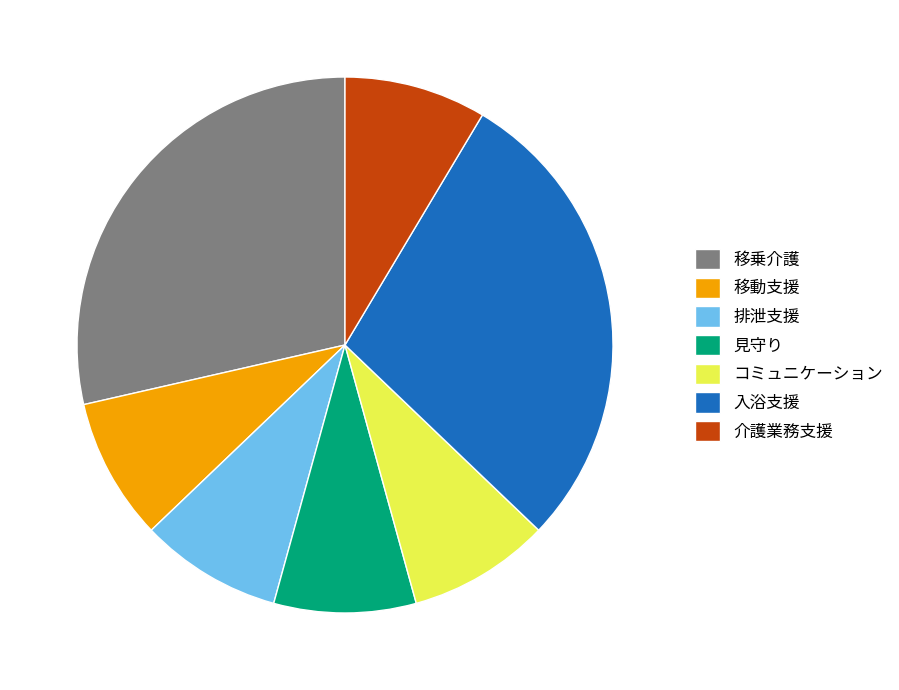

Is there any slice that represents more than half of the pie?

No